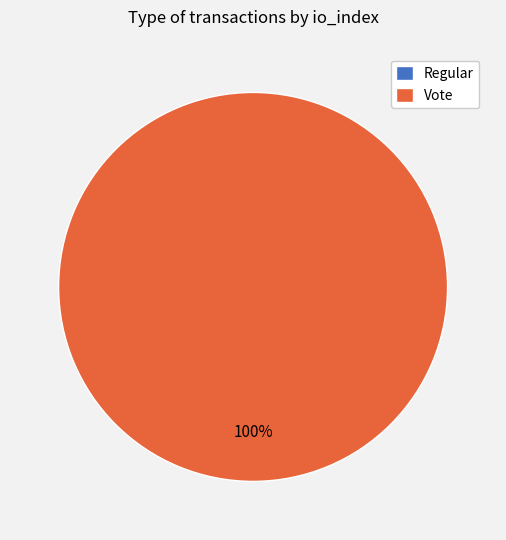

Between Vote and Regular, which is larger?

Vote